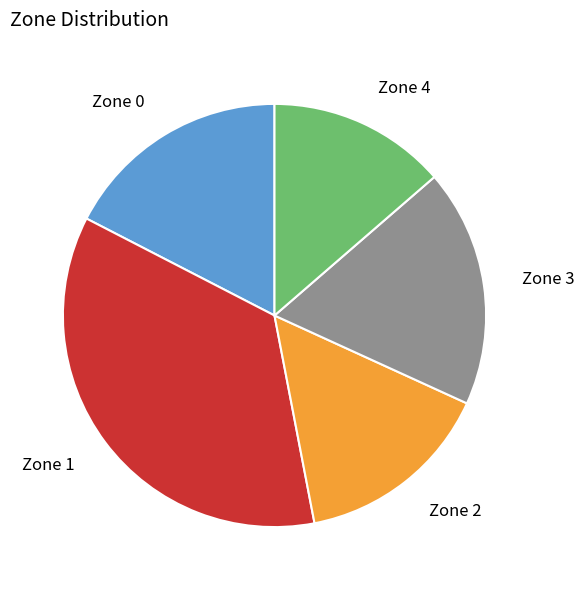

To the nearest percent, what is the average slice percentage?

20%